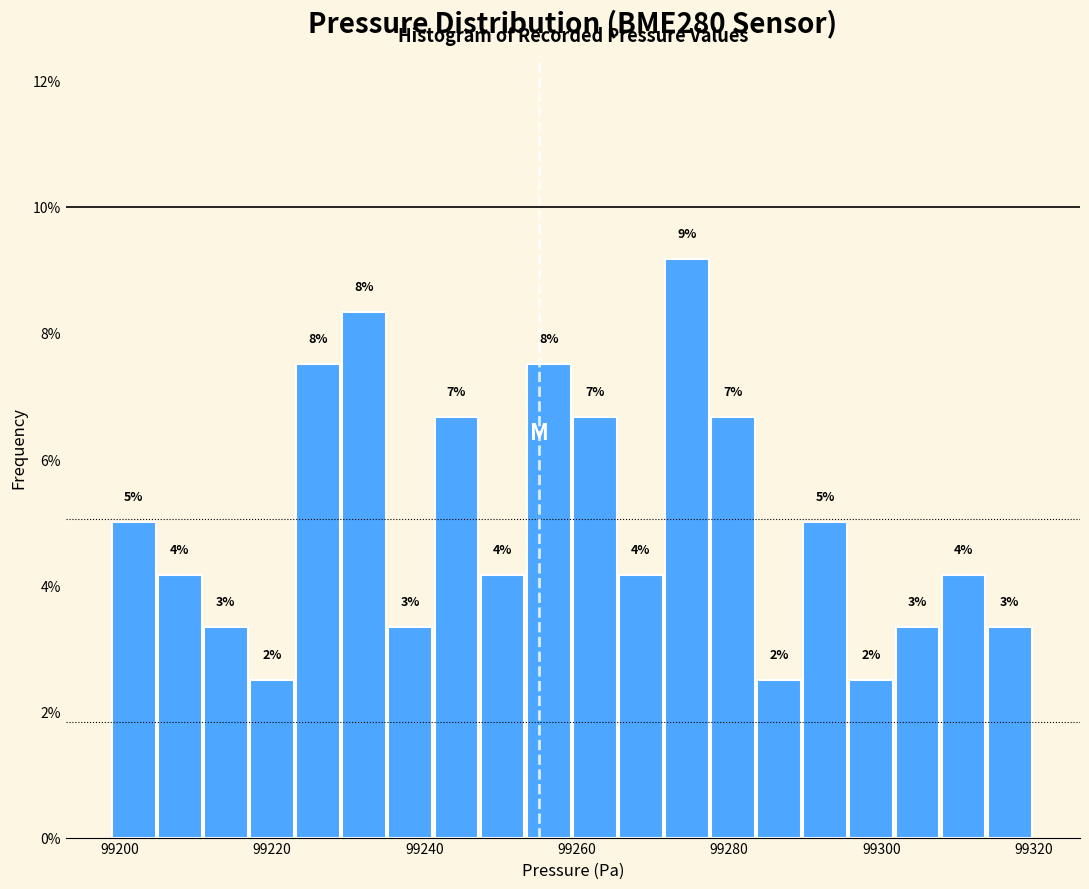

Read against the x-axis, roughly where is the centre of the tallest bar?

99274